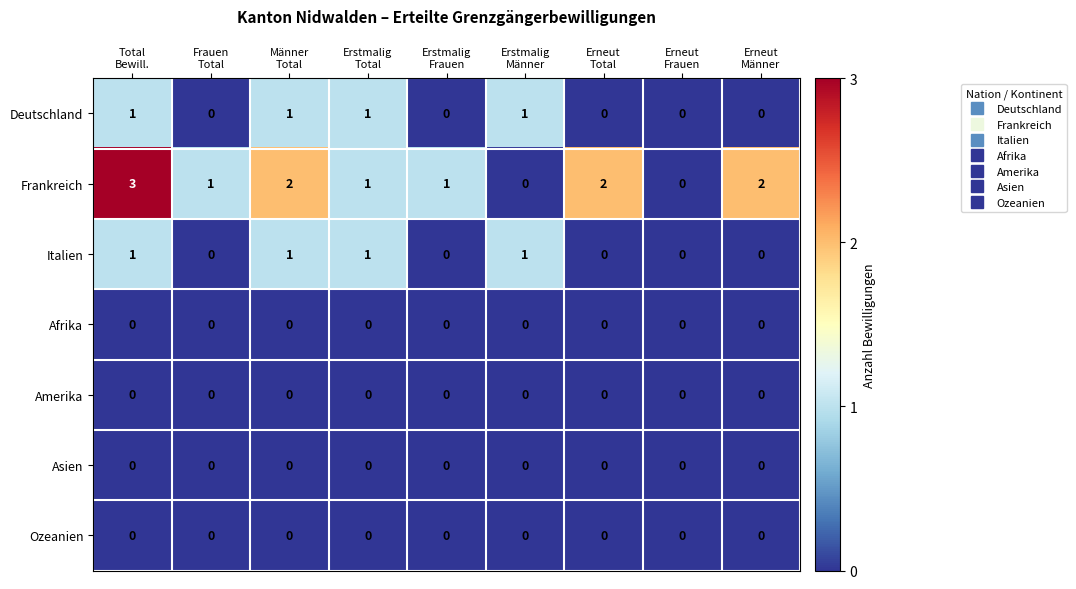

Which series has the largest range (max minus min)?

Frankreich